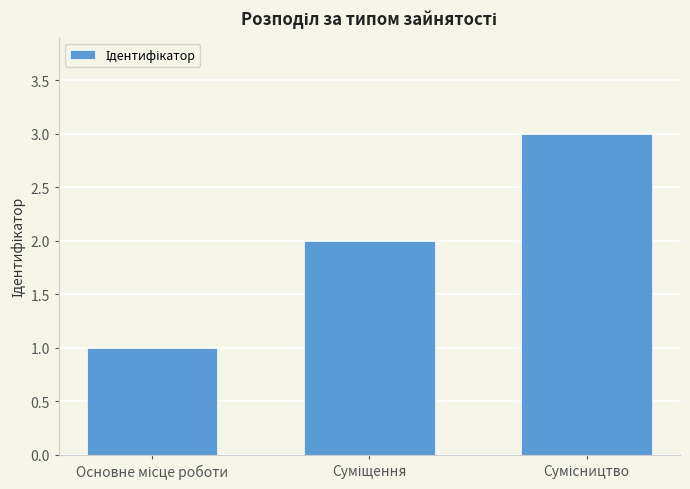

What is the greatest value displayed?

3